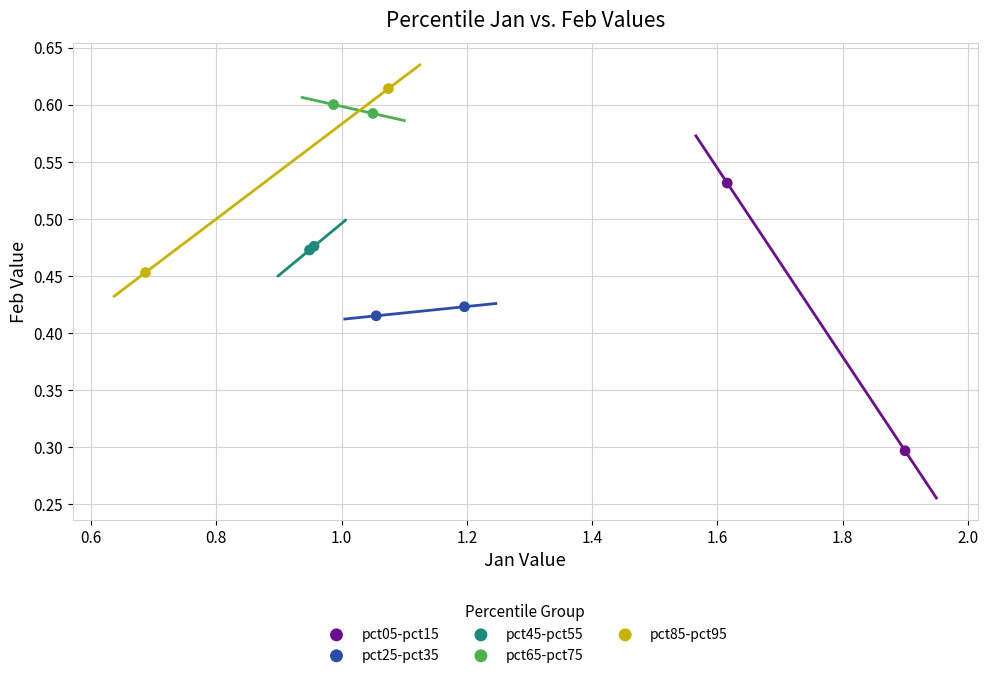

Which series contains the highest Y value?

pct85-pct95